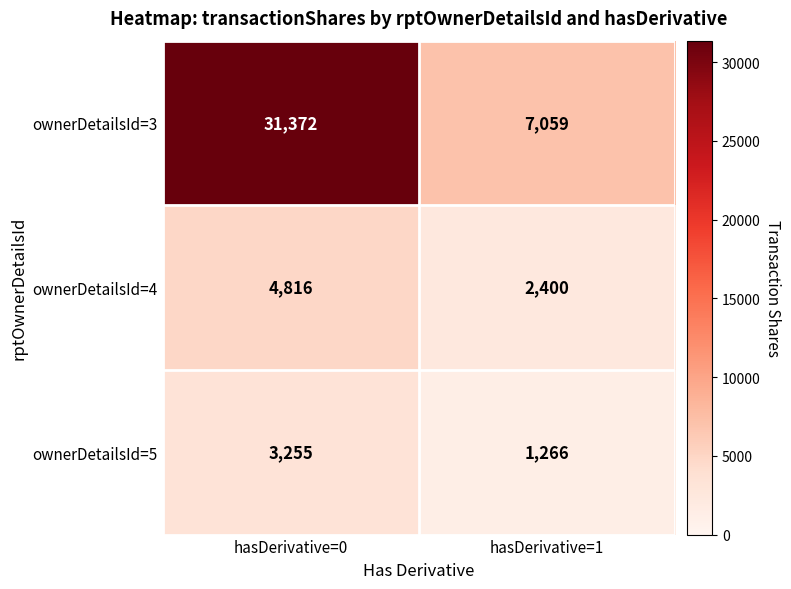

The ownerDetailsId=4 series shows 4816 at hasDerivative=0. True or false?

True